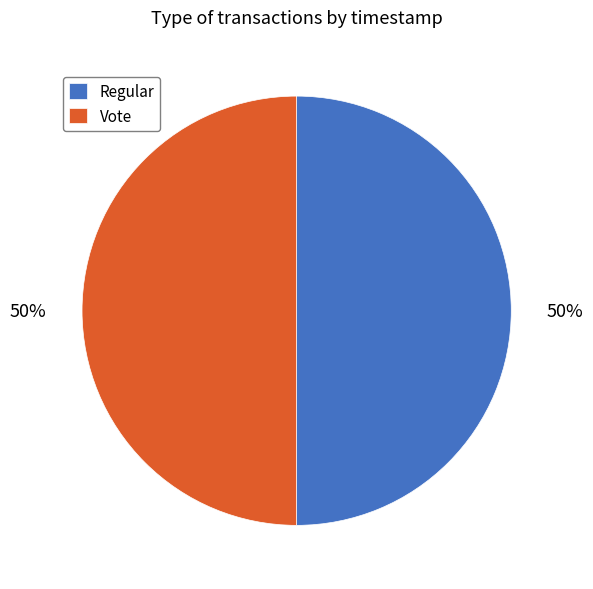

Approximately how many times larger is the value at Regular compared to Vote?

1.0